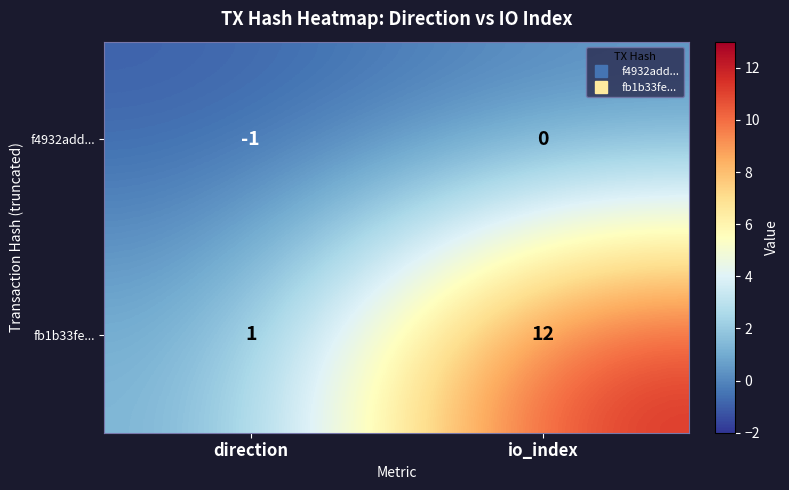

How many data points does each series have?

2